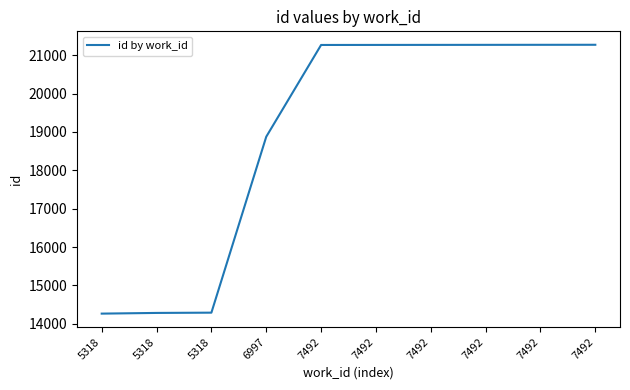

True or false: there are more than 2 points higher than both neighbors.

False